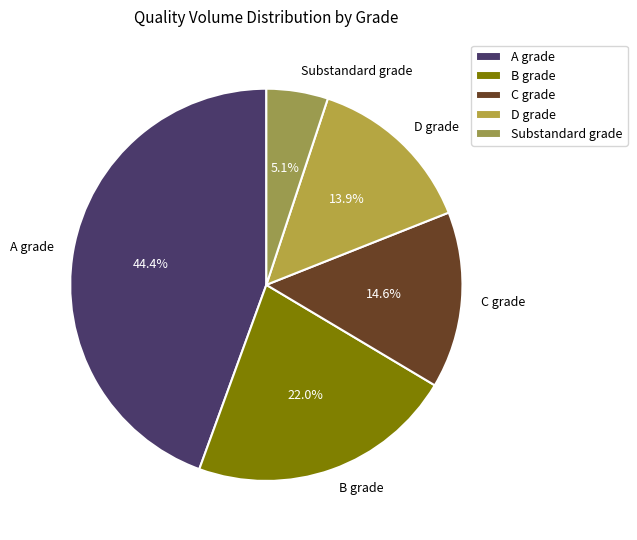

Which has a higher value, Substandard grade or A grade?

A grade